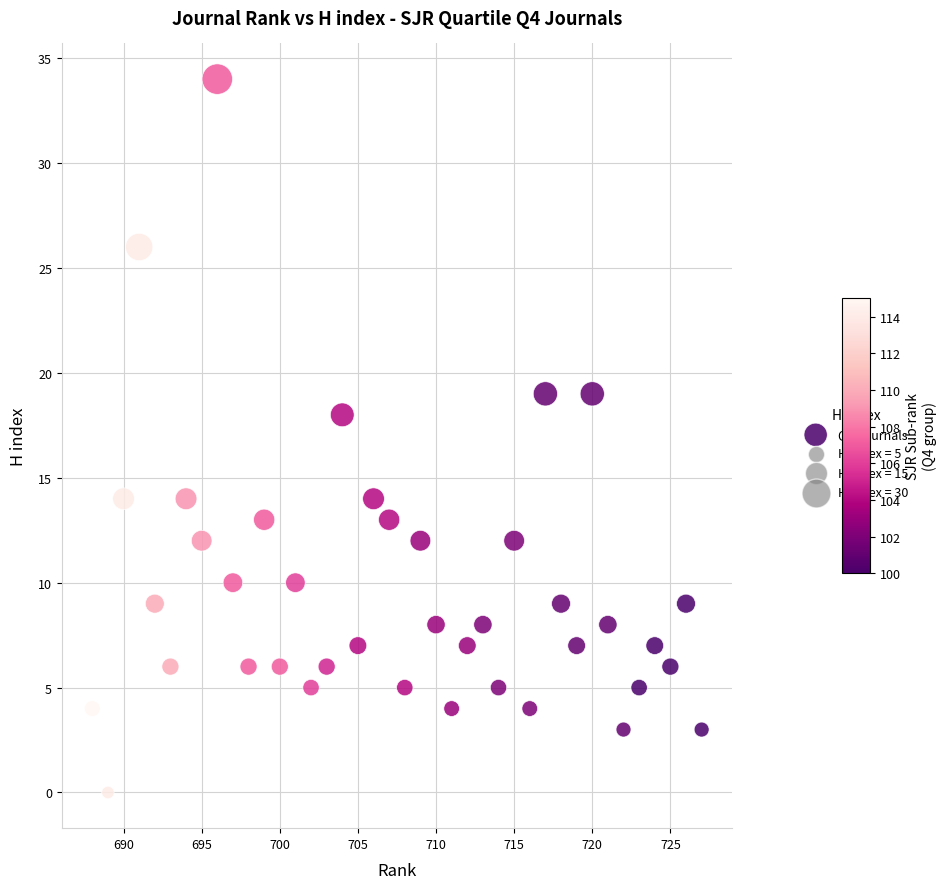

What is the range of X values (max minus min)?

39